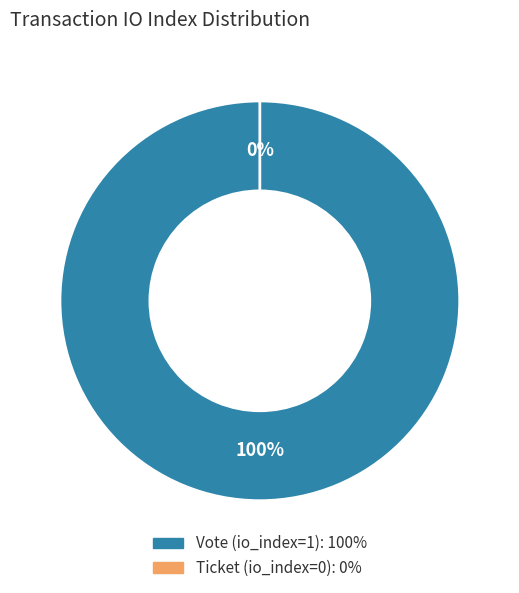

What percentage is NOT represented by Ticket (io_index=0)?

100.0%